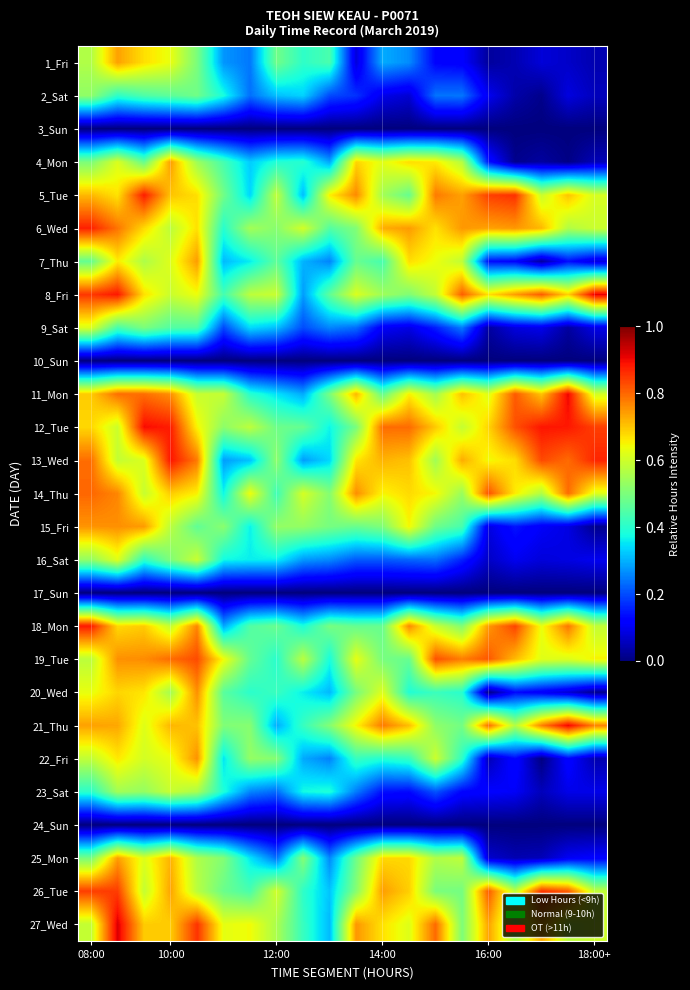

Reading left to right, transcribe all the data shown in this chart.

1_Fri: 0.6	0.7	0.7	0.6	0.5	0.3	0.2	0.5	0.4	0.4	0.1	0.3	0.3	0.1	0.1	0.0	0.0	0.1	0.1	0.0
2_Sat: 0.5	0.4	0.4	0.5	0.5	0.4	0.2	0.3	0.3	0.2	0.2	0.1	0.1	0.2	0.2	0.1	0.0	0.0	0.1	0.1
3_Sun: 0.0	0.0	0.0	0.0	0.0	0.0	0.0	0.0	0.0	0.0	0.0	0.0	0.0	0.0	0.0	0.0	0.0	0.0	0.0	0.0
4_Mon: 0.5	0.6	0.5	0.7	0.5	0.4	0.3	0.4	0.4	0.3	0.7	0.6	0.7	0.7	0.6	0.1	0.0	0.0	0.0	0.1
5_Tue: 0.7	0.7	0.9	0.7	0.7	0.5	0.3	0.6	0.3	0.7	0.8	0.5	0.5	0.8	0.7	0.8	0.9	0.6	0.7	0.6
6_Wed: 0.9	0.8	0.7	0.6	0.7	0.4	0.5	0.5	0.6	0.5	0.5	0.7	0.7	0.7	0.7	0.7	0.7	0.7	0.6	0.6
7_Thu: 0.5	0.7	0.6	0.6	0.7	0.3	0.4	0.5	0.3	0.3	0.5	0.4	0.7	0.6	0.6	0.1	0.1	0.0	0.1	0.1
8_Fri: 0.9	0.9	0.7	0.6	0.6	0.4	0.6	0.6	0.3	0.5	0.6	0.5	0.5	0.6	0.8	0.7	0.7	0.8	0.7	0.9
9_Sat: 0.6	0.4	0.5	0.5	0.4	0.2	0.3	0.3	0.2	0.3	0.2	0.1	0.1	0.2	0.2	0.0	0.1	0.1	0.0	0.1
10_Sun: 0.0	0.0	0.0	0.0	0.0	0.0	0.0	0.0	0.0	0.0	0.0	0.0	0.0	0.0	0.0	0.0	0.0	0.0	0.0	0.0
11_Mon: 0.7	0.8	0.8	0.8	0.6	0.6	0.4	0.3	0.3	0.5	0.7	0.5	0.7	0.5	0.7	0.6	0.8	0.7	0.9	0.6
12_Tue: 0.7	0.6	0.9	0.9	0.7	0.5	0.6	0.5	0.5	0.4	0.5	0.8	0.8	0.7	0.6	0.7	0.8	0.9	0.9	0.8
13_Wed: 0.8	0.6	0.6	0.9	0.8	0.3	0.3	0.5	0.3	0.3	0.7	0.7	0.7	0.5	0.7	0.6	0.7	0.8	0.8	0.9
14_Thu: 0.8	0.8	0.6	0.7	0.7	0.4	0.6	0.4	0.6	0.5	0.8	0.6	0.7	0.6	0.5	0.8	0.7	0.6	0.8	0.6
15_Fri: 0.8	0.8	0.7	0.6	0.5	0.5	0.4	0.5	0.5	0.5	0.5	0.5	0.6	0.5	0.4	0.1	0.1	0.1	0.1	0.0
16_Sat: 0.5	0.6	0.4	0.5	0.6	0.4	0.4	0.4	0.3	0.3	0.2	0.2	0.2	0.2	0.2	0.1	0.1	0.1	0.1	0.1
17_Sun: 0.0	0.0	0.0	0.0	0.0	0.0	0.0	0.0	0.0	0.0	0.0	0.0	0.0	0.0	0.0	0.0	0.0	0.0	0.0	0.0
18_Mon: 0.9	0.7	0.7	0.6	0.8	0.3	0.4	0.5	0.4	0.5	0.5	0.5	0.8	0.6	0.5	0.7	0.8	0.6	0.8	0.6
19_Tue: 0.6	0.8	0.8	0.8	0.8	0.6	0.5	0.4	0.6	0.4	0.6	0.5	0.5	0.8	0.8	0.8	0.7	0.6	0.6	0.7
20_Wed: 0.6	0.7	0.7	0.5	0.8	0.5	0.4	0.4	0.4	0.3	0.5	0.6	0.4	0.4	0.4	0.0	0.1	0.1	0.1	0.0
21_Thu: 0.7	0.7	0.6	0.7	0.7	0.5	0.5	0.3	0.4	0.5	0.6	0.8	0.7	0.5	0.5	0.8	0.6	0.8	0.9	0.8
22_Fri: 0.6	0.7	0.6	0.6	0.8	0.4	0.5	0.5	0.3	0.3	0.4	0.4	0.4	0.6	0.4	0.0	0.1	0.0	0.1	0.0
23_Sat: 0.4	0.5	0.5	0.6	0.6	0.4	0.3	0.2	0.4	0.4	0.2	0.1	0.1	0.2	0.1	0.1	0.1	0.1	0.1	0.1
24_Sun: 0.0	0.0	0.0	0.0	0.0	0.0	0.0	0.0	0.0	0.0	0.0	0.0	0.0	0.0	0.0	0.0	0.0	0.0	0.0	0.0
25_Mon: 0.5	0.7	0.6	0.7	0.6	0.5	0.4	0.2	0.5	0.3	0.5	0.7	0.7	0.6	0.6	0.1	0.0	0.1	0.1	0.1
26_Tue: 0.8	0.8	0.6	0.7	0.6	0.5	0.4	0.6	0.4	0.3	0.5	0.7	0.7	0.5	0.5	0.8	0.6	0.9	0.8	0.6
27_Wed: 0.6	0.9	0.7	0.7	0.9	0.6	0.6	0.6	0.4	0.3	0.7	0.7	0.6	0.8	0.5	0.7	0.6	0.7	0.6	0.6